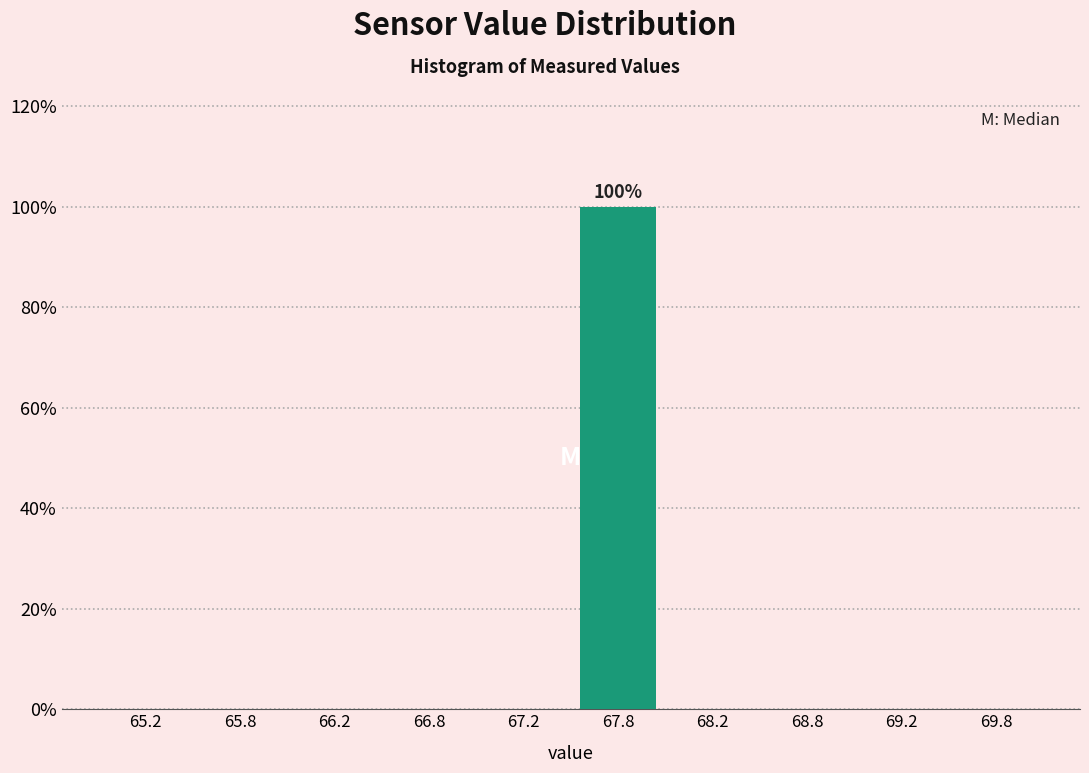

Over which range of the x-axis is the bar tallest?

67.5 to 68.0